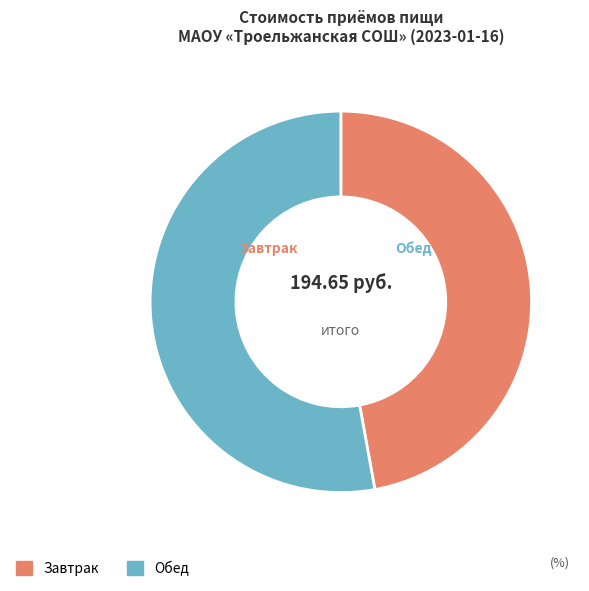

Which slice is the smallest?

Завтрак